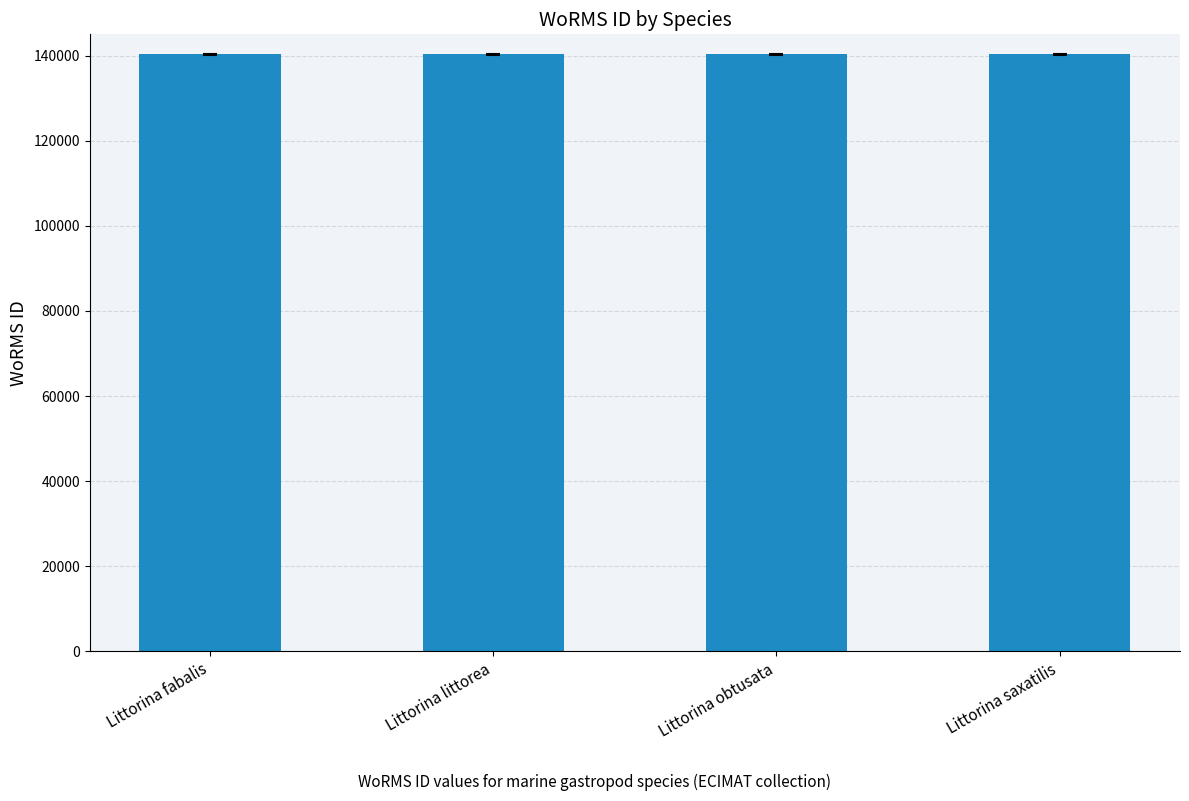

How many series are shown in this chart?

1